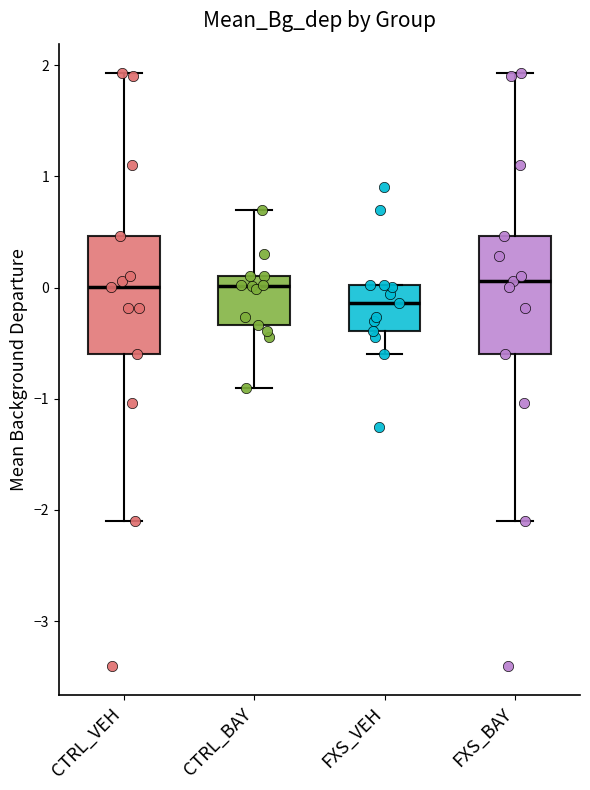

Which box's median line is the lowest?

FXS_VEH